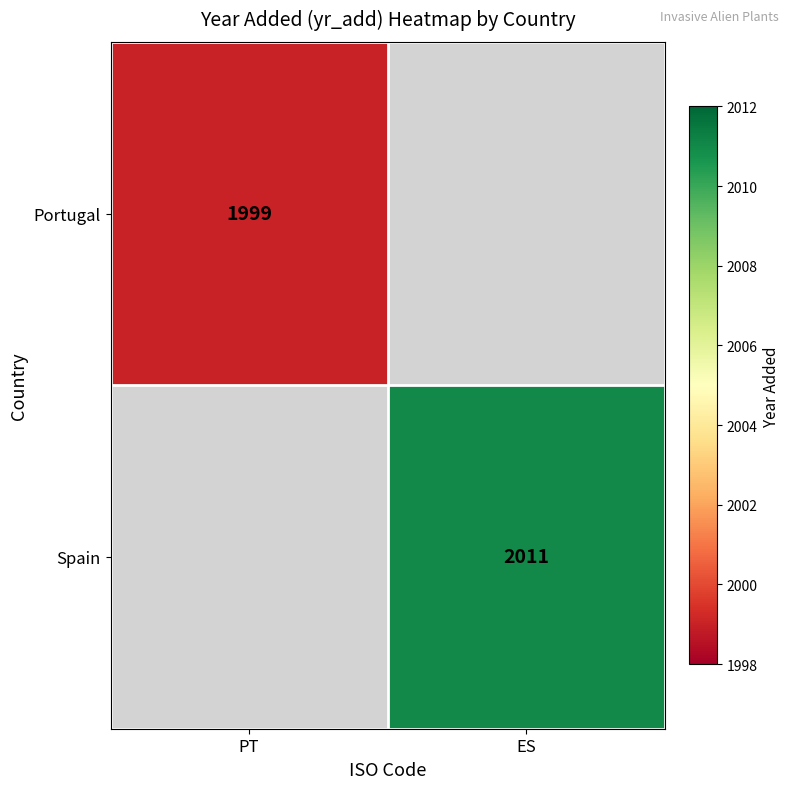

At how many categories does at least one series exceed 1084?

2